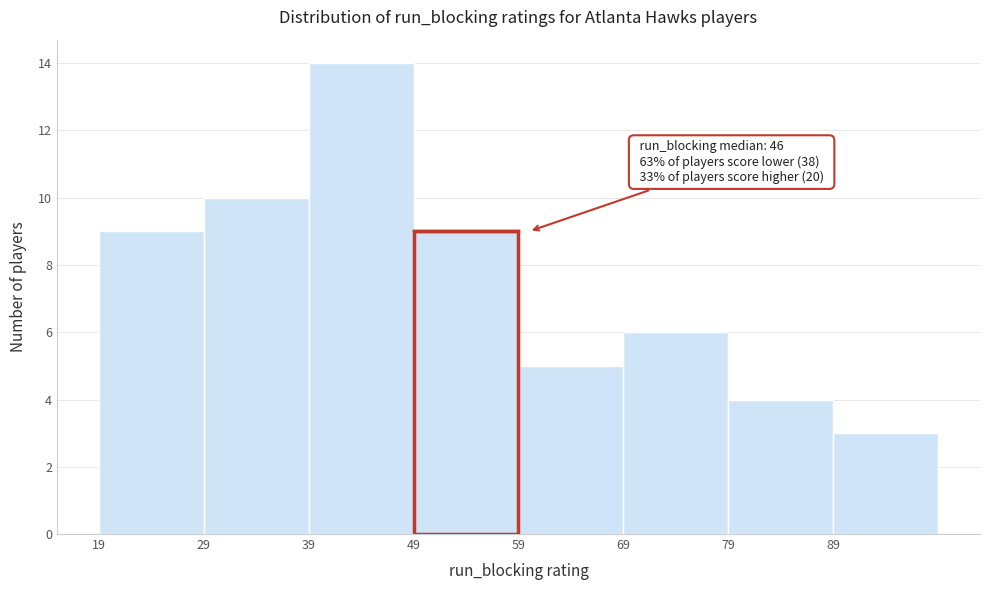

Over which range of the x-axis is the bar tallest?

39 to 49